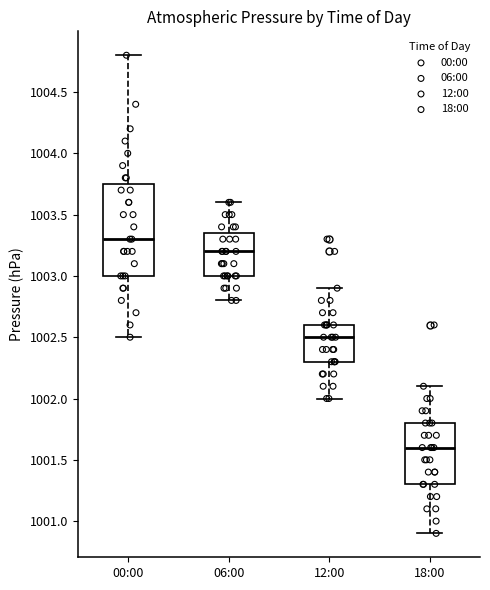

Which box is the tallest, from its lower edge to its upper edge?

00:00